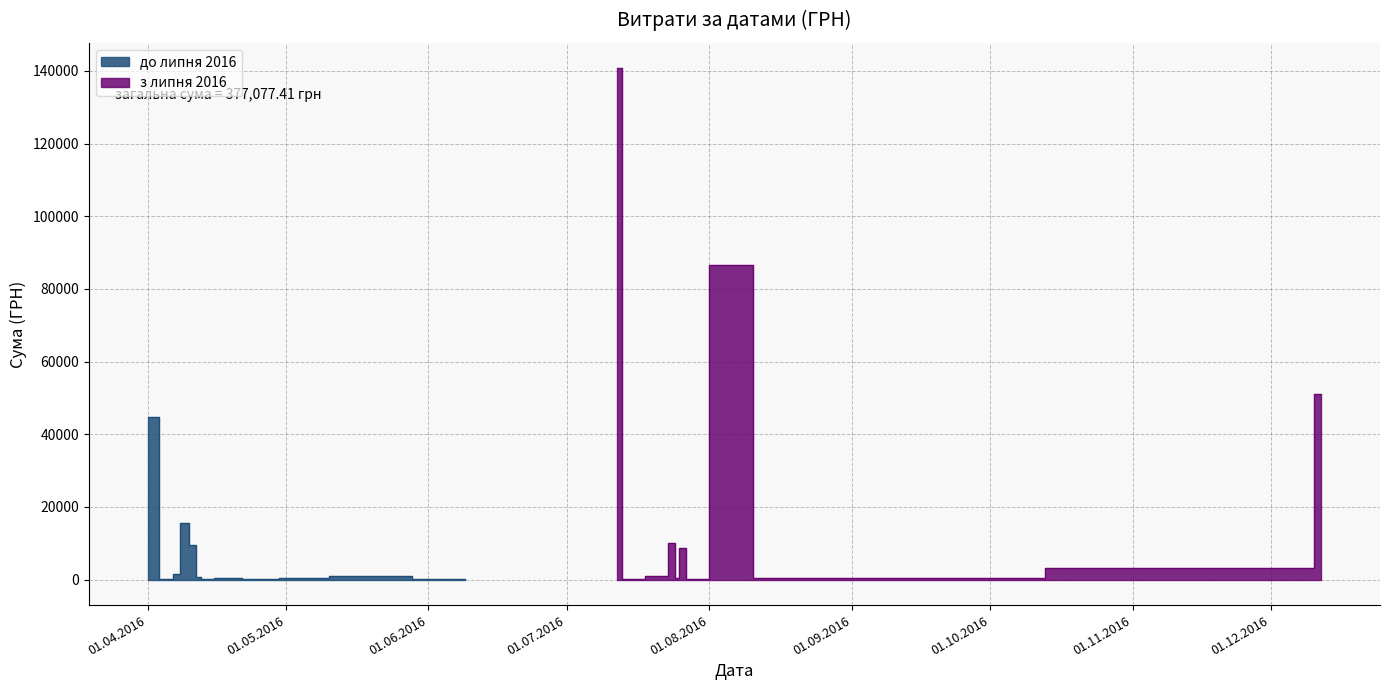

What is the average value?

9426.9